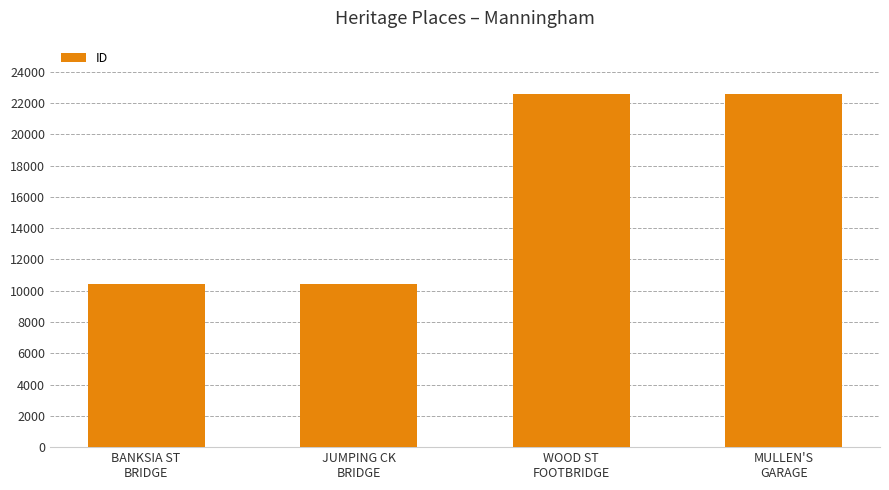

What position from the right is MULLEN'S
GARAGE?

1